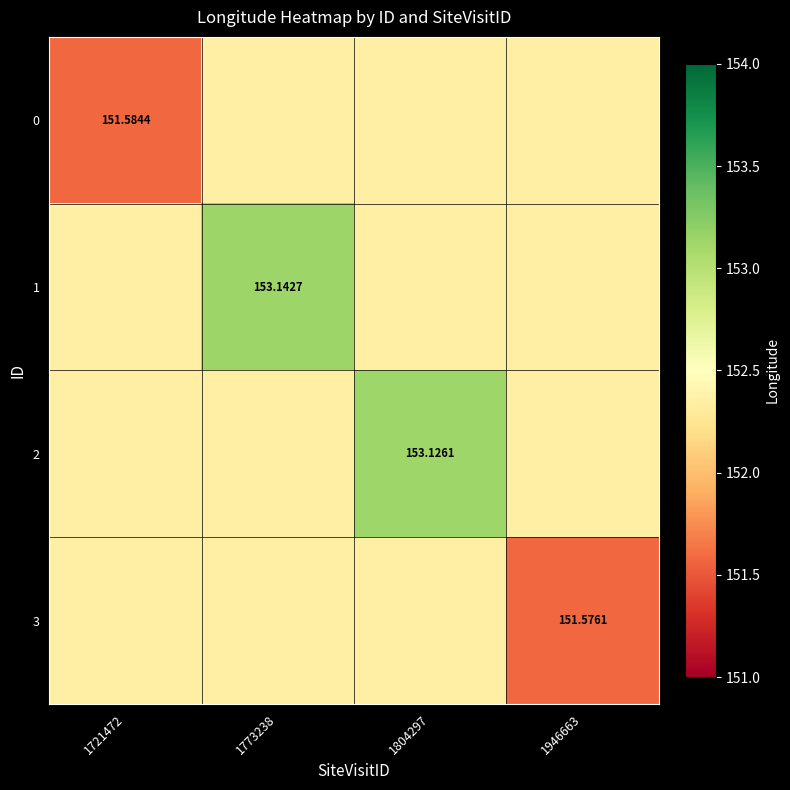

Rank the series by their maximum value, from lowest to highest.

0, 3, 2, 1